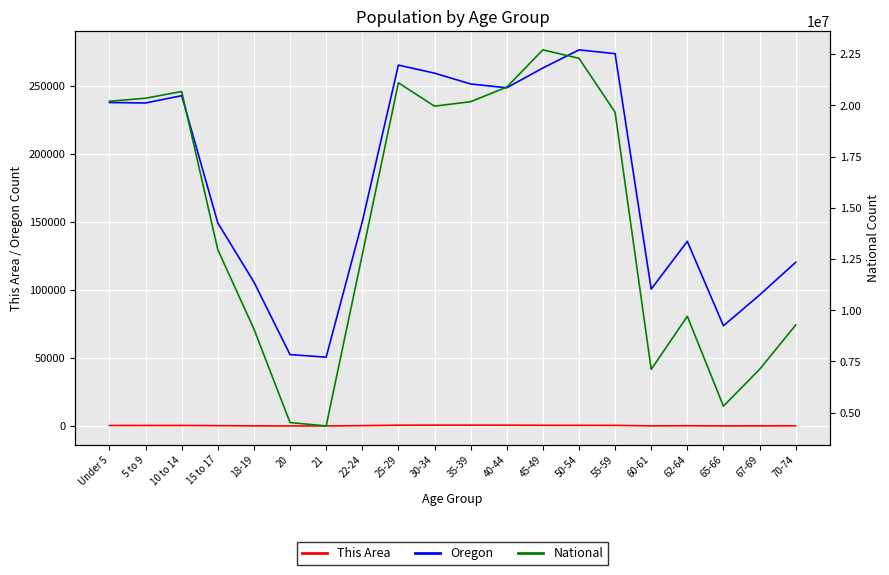

True or false: This Area has more than 0 points higher than both neighbors.

True